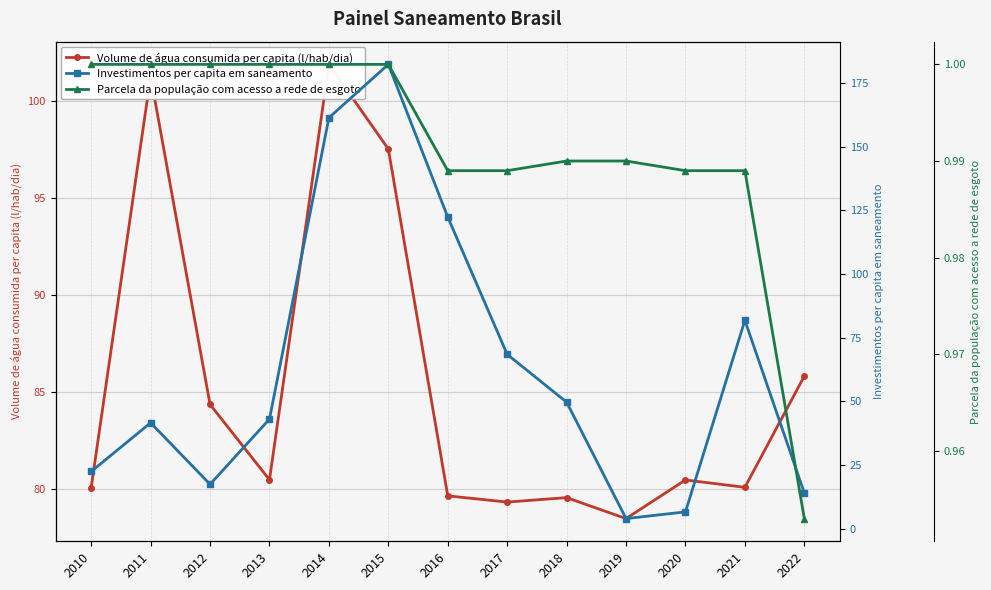

Is the value of Investimentos per capita em saneamento at 2020 greater than the value of Volume de água consumida per capita (l/hab/dia) at 2022?

No